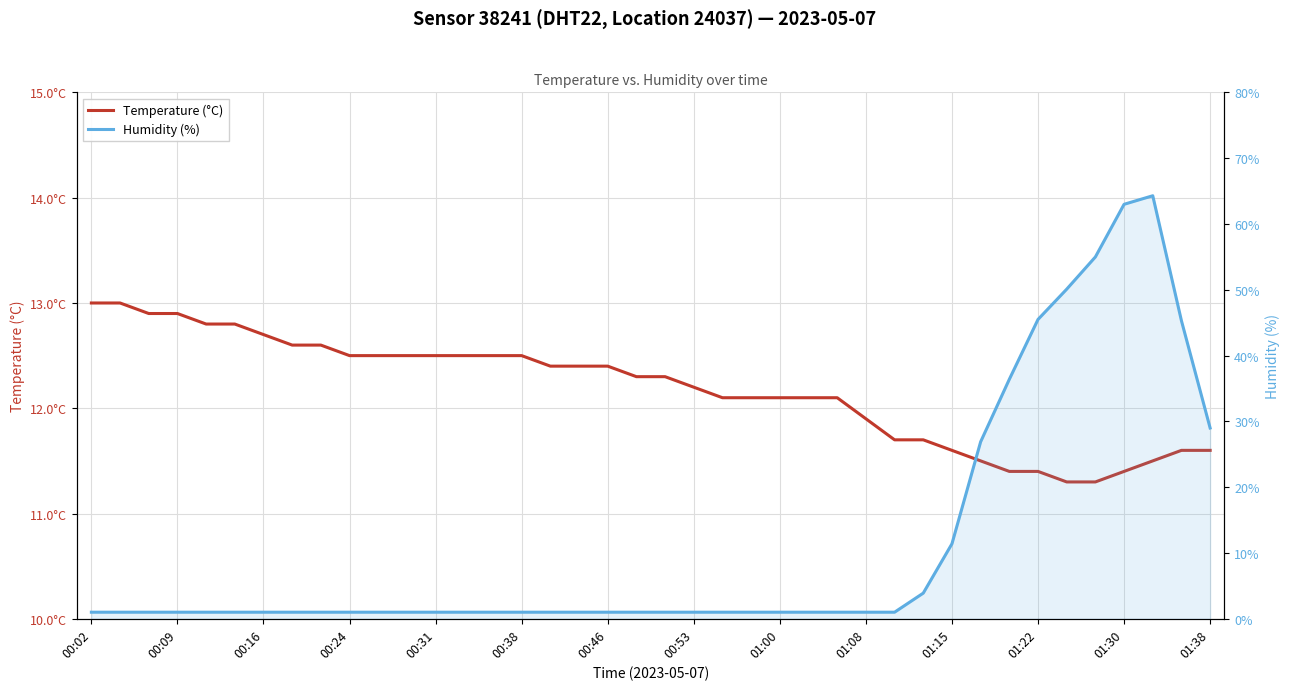

At which category does Humidity (%) reach its first local peak?

37